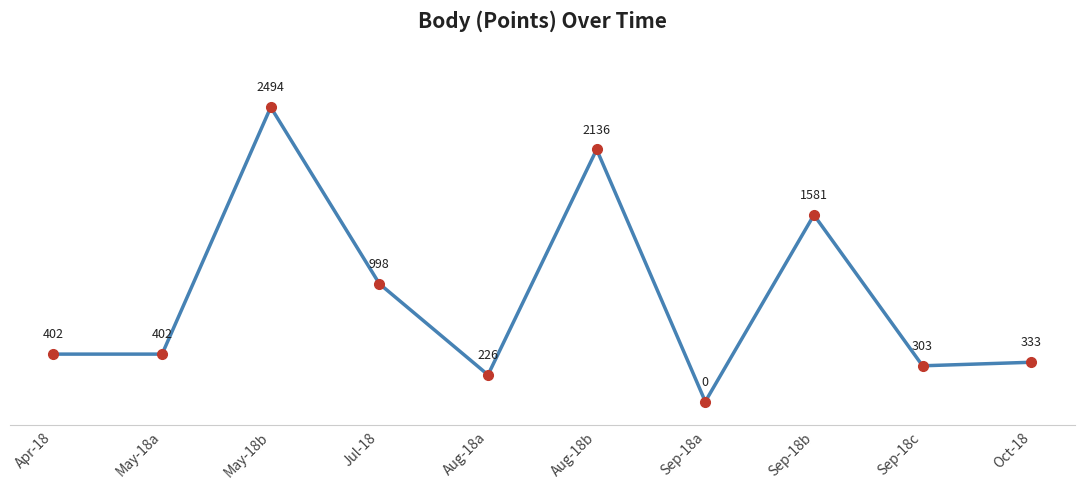

What is the change in value from Apr-18 to Sep-18b?

+1179